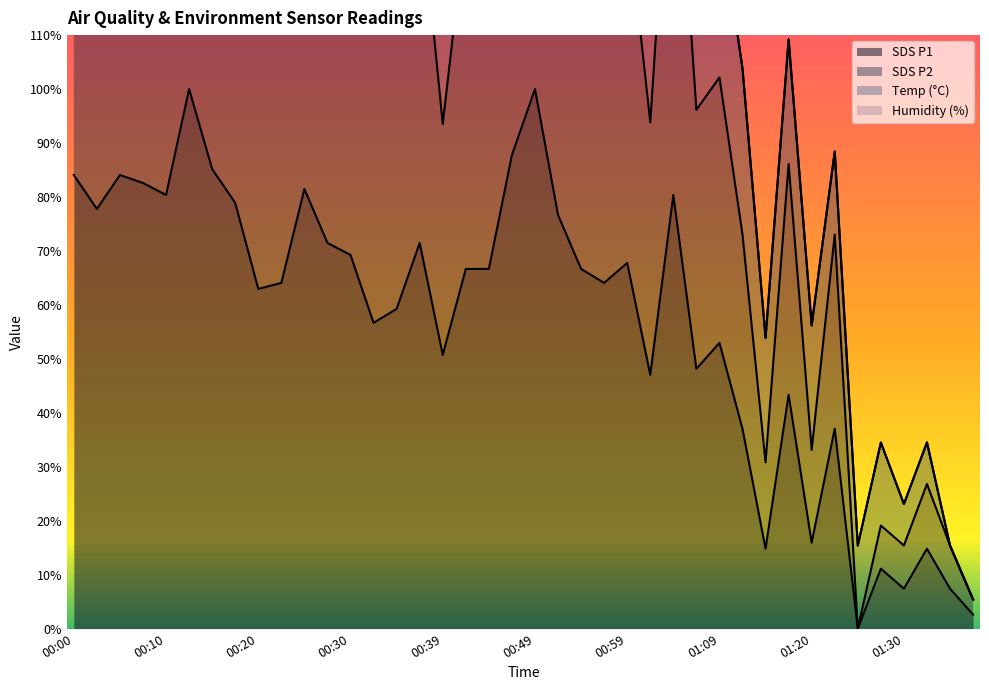

Which series has the largest range (max minus min)?

SDS_P2